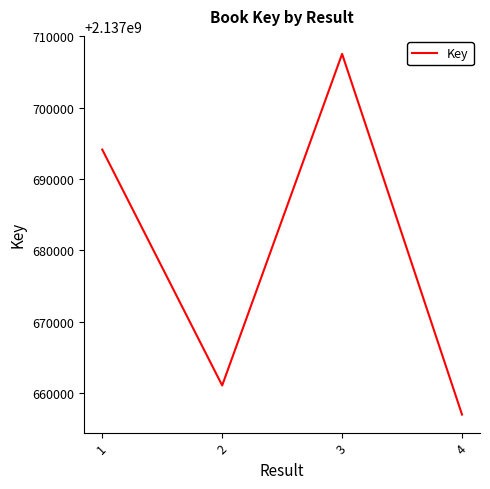

What is the minimum value shown in the chart?

2137656997